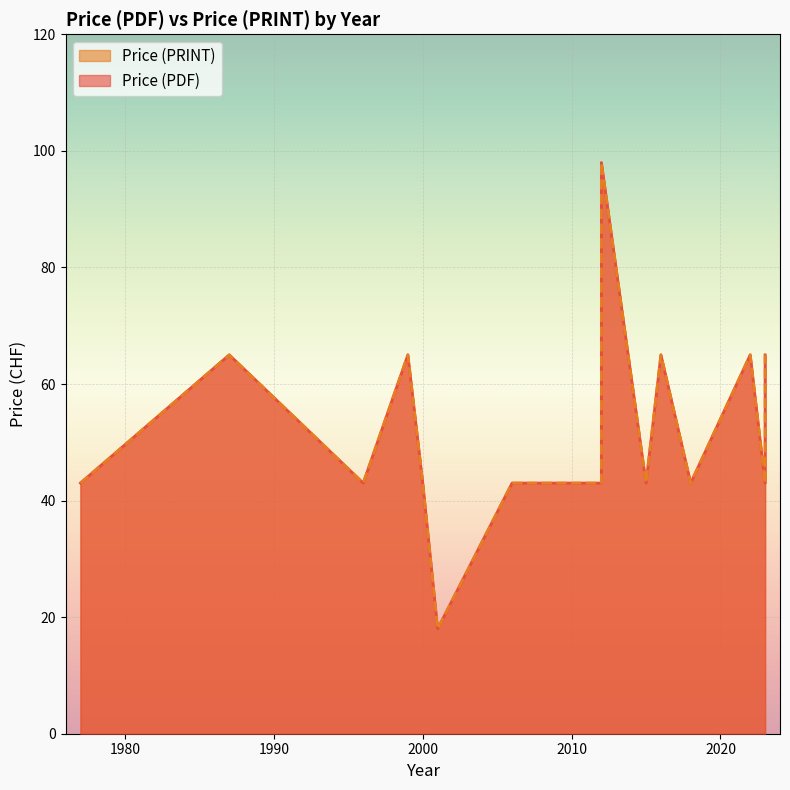

What is the value of the Price (PDF) point at the 10th from the left?

43